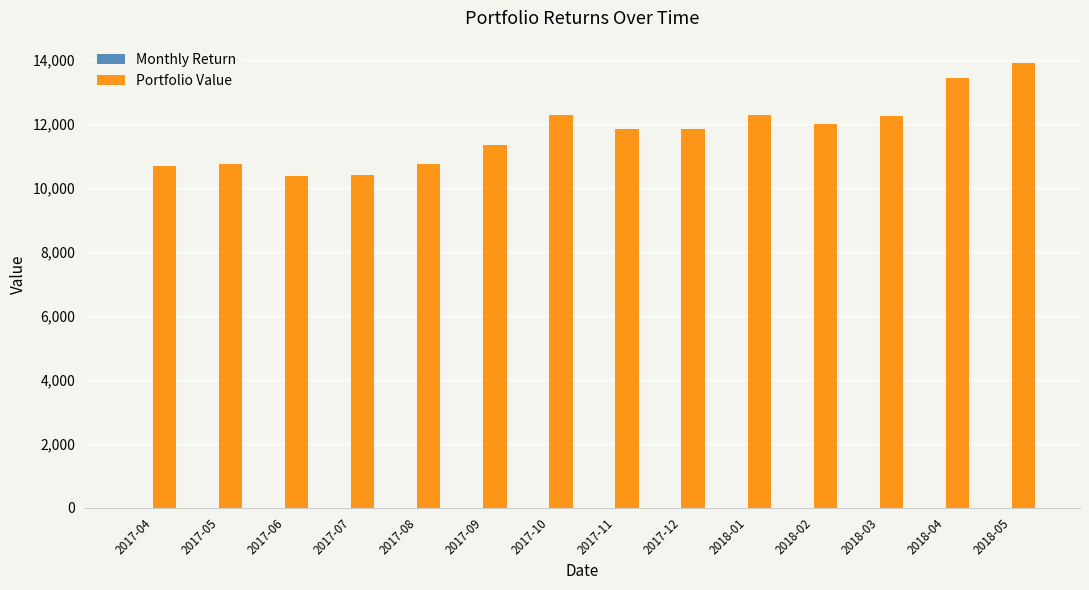

Count the number of categories in the chart.

14